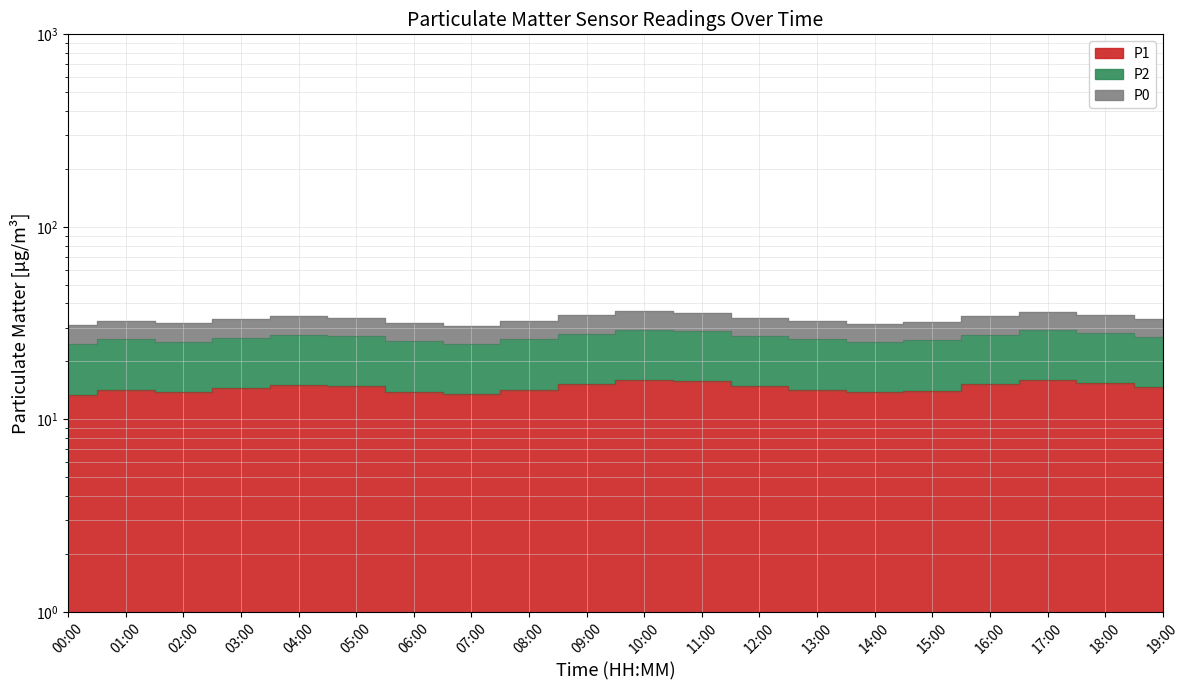

True or false: P1 and P0 cross at least once.

False